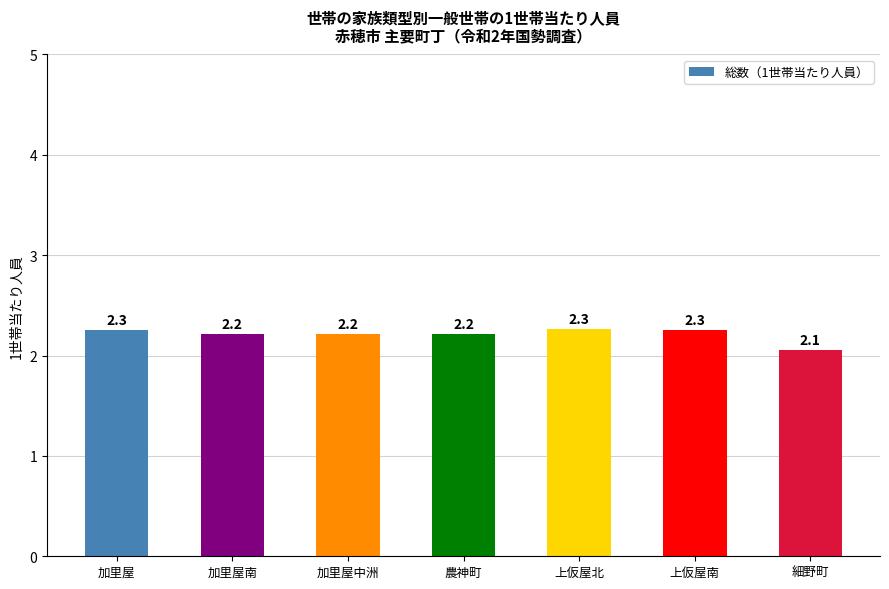

Reading right to left, list all the values displayed in this chart.

2.1	2.3	2.3	2.2	2.2	2.2	2.3